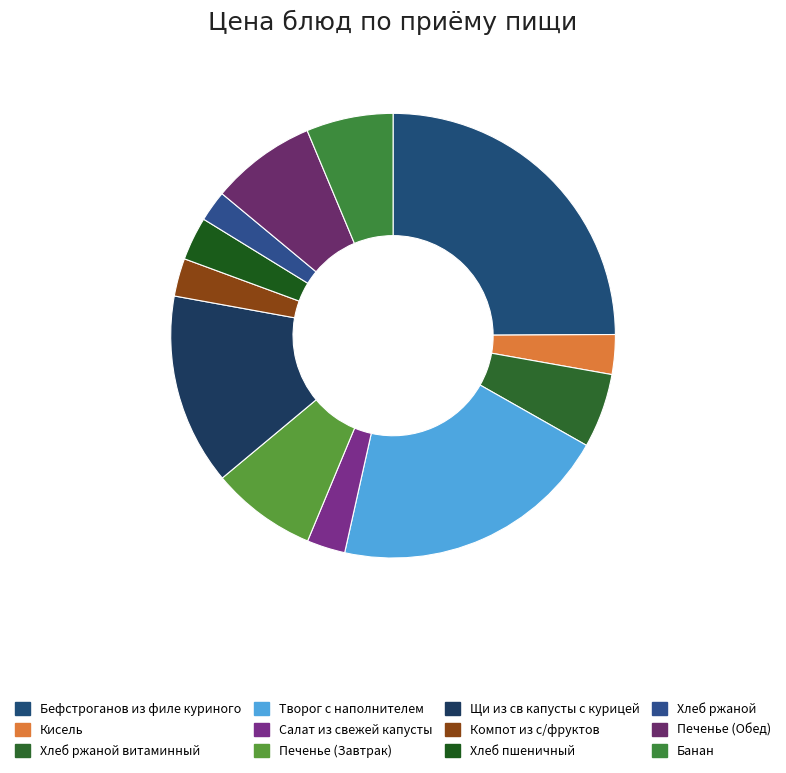

How many slices are in this pie chart?

12